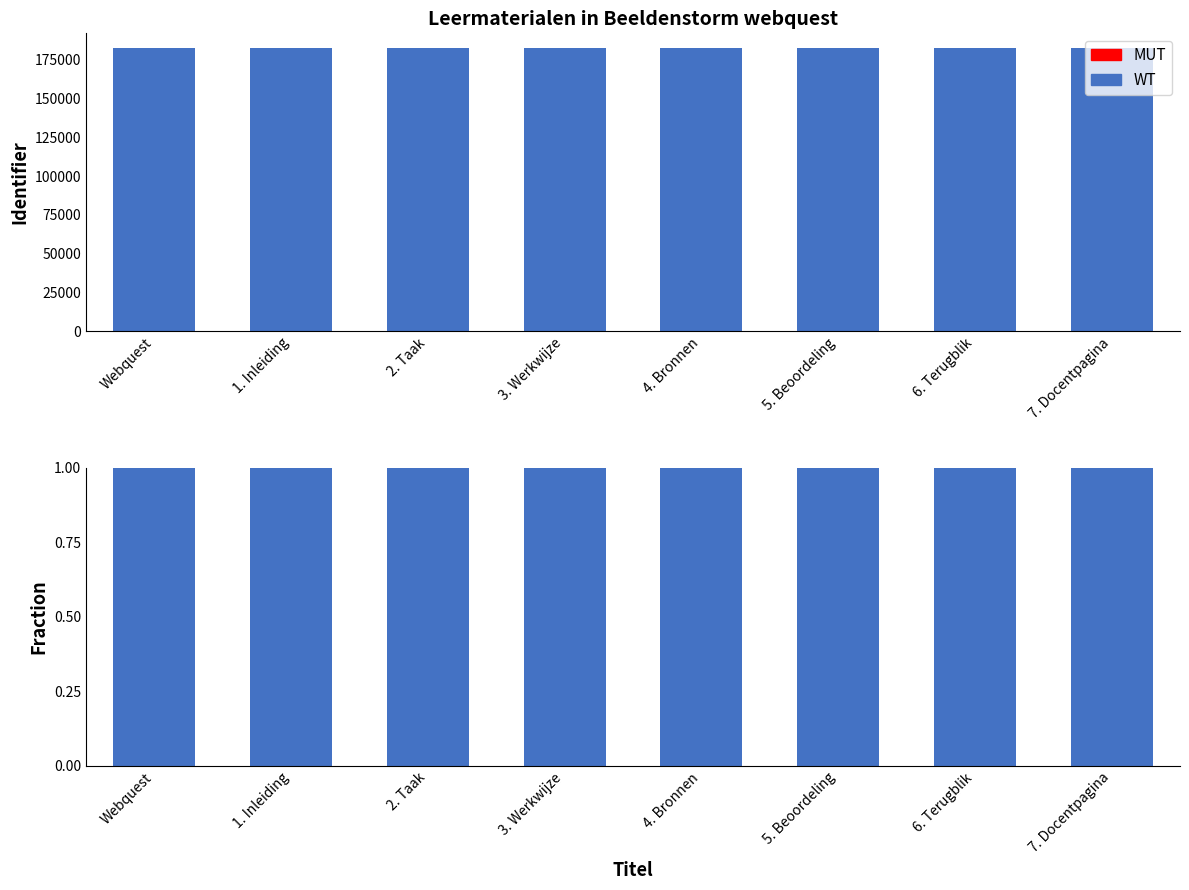

How many groups of bars are there?

8